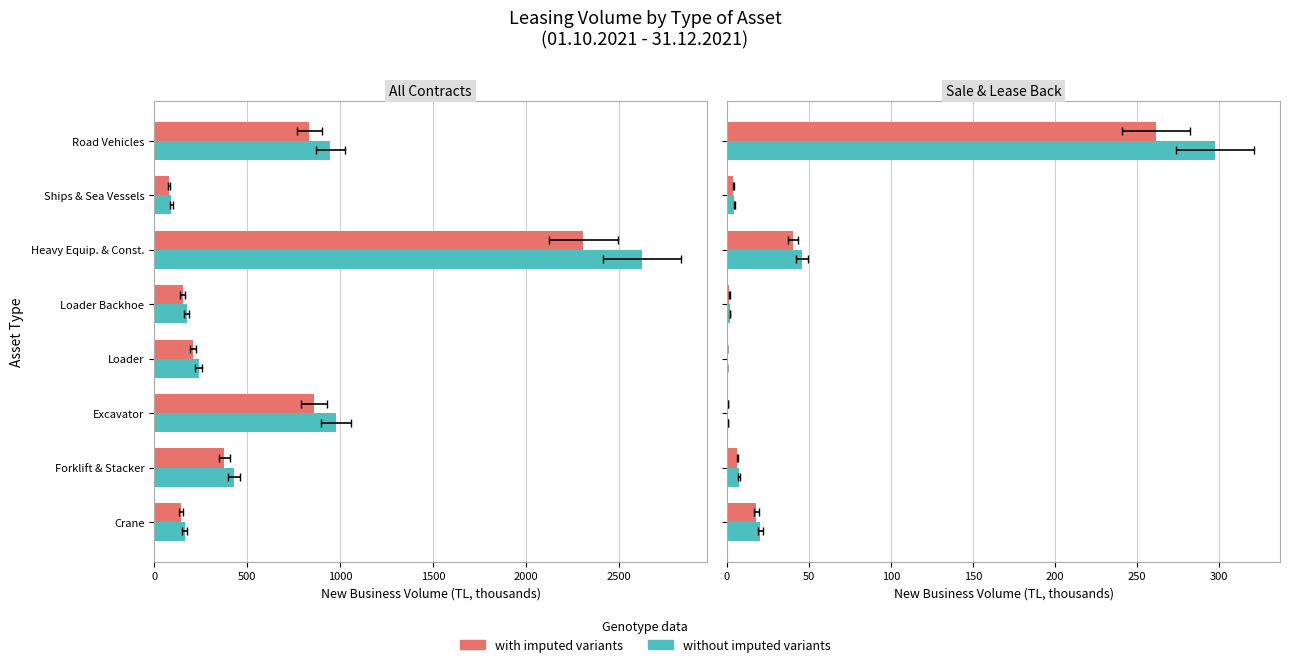

Does the chart contain any negative values?

No